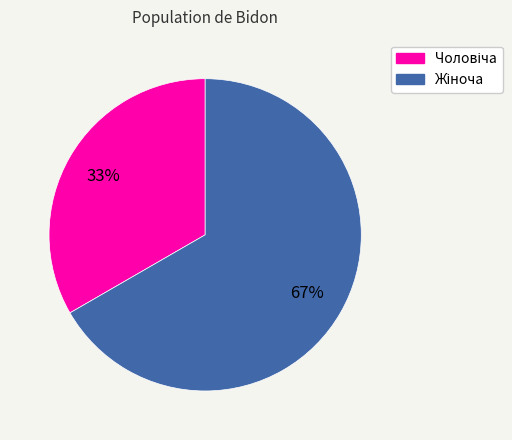

Does any single category account for the majority?

Yes